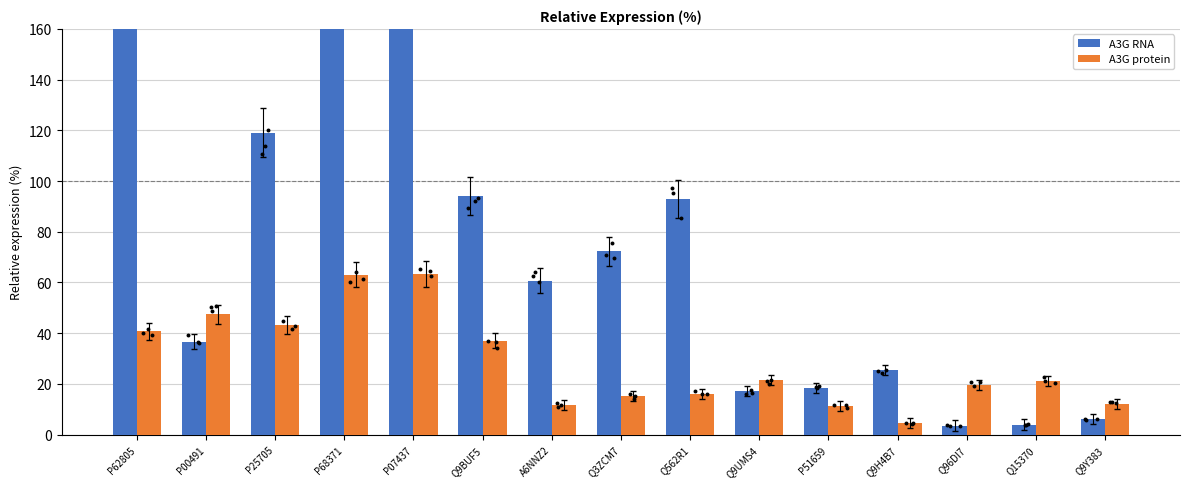

At how many categories does at least one series exceed 20?

12